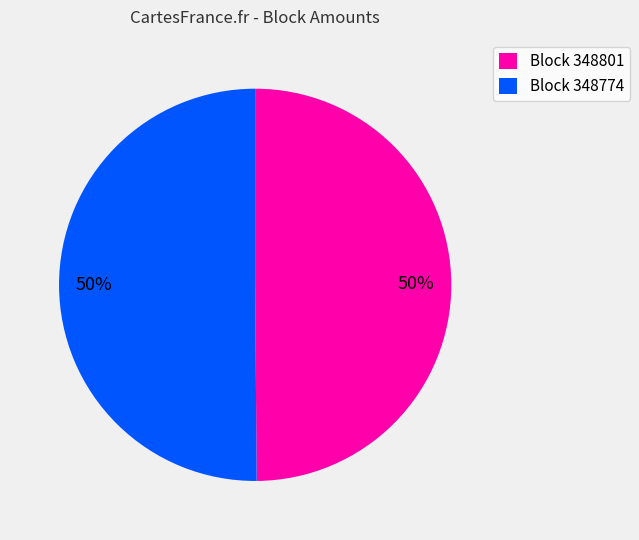

To the nearest percent, what percentage of the pie is Block 348801?

50%